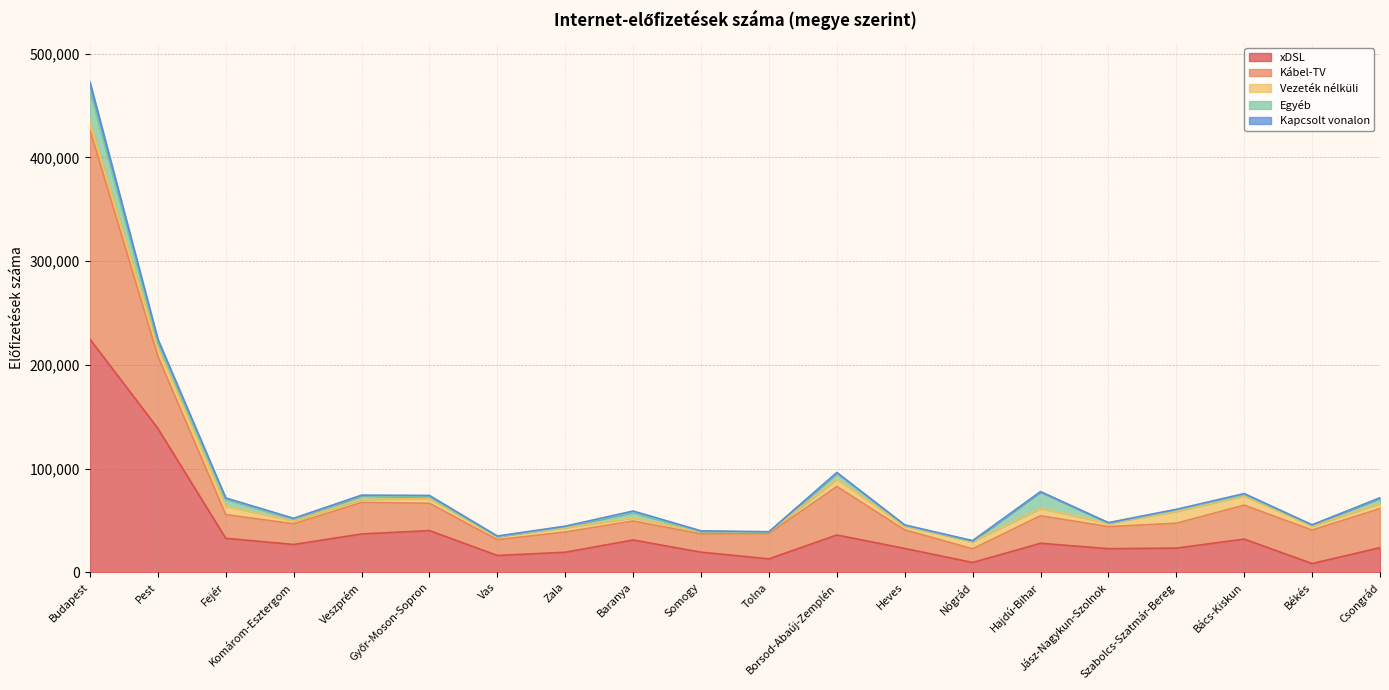

What is the label of the 15th point from the right?

Győr-Moson-Sopron